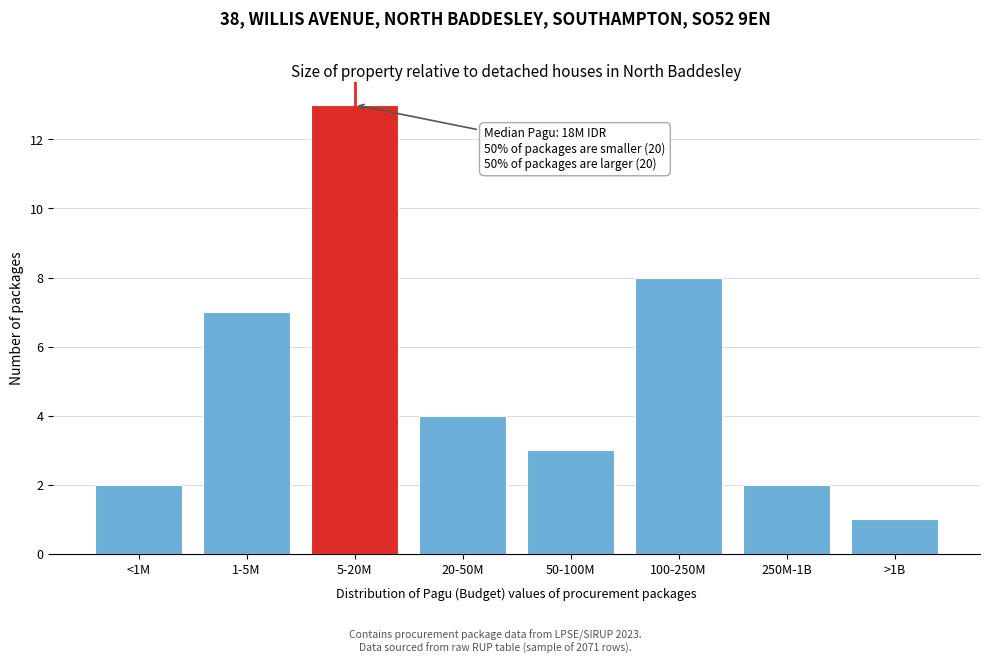

Reading left to right, transcribe all the data shown in this chart.

<1M=2	1-5M=7	5-20M=13	20-50M=4	50-100M=3	100-250M=8	250M-1B=2	>1B=1